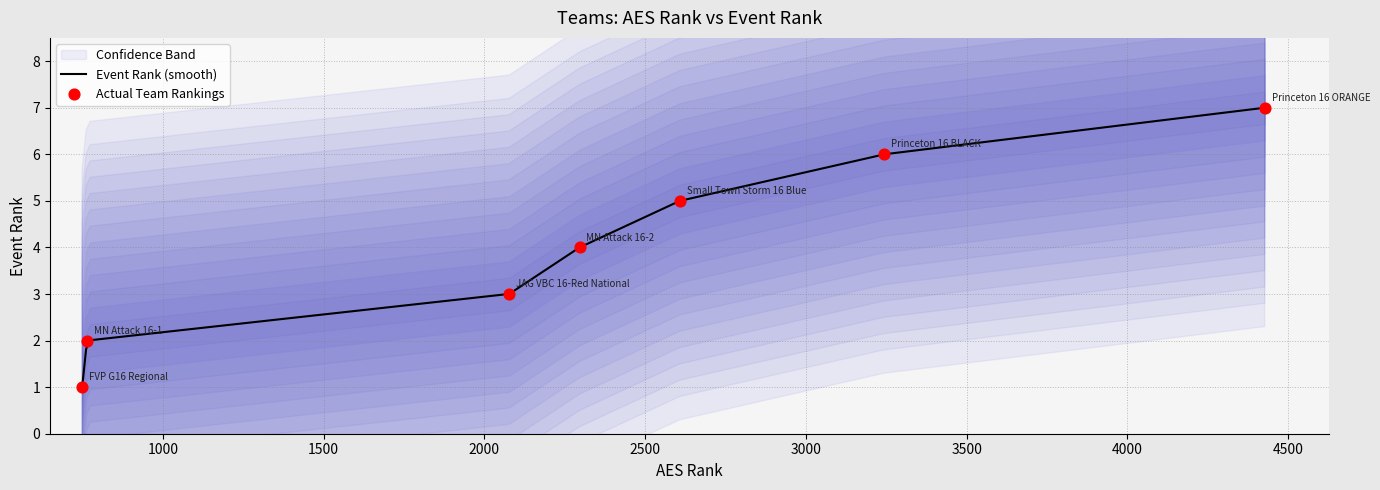

Between JAG VBC 16-Red National and Princeton 16 BLACK, which is larger?

Princeton 16 BLACK